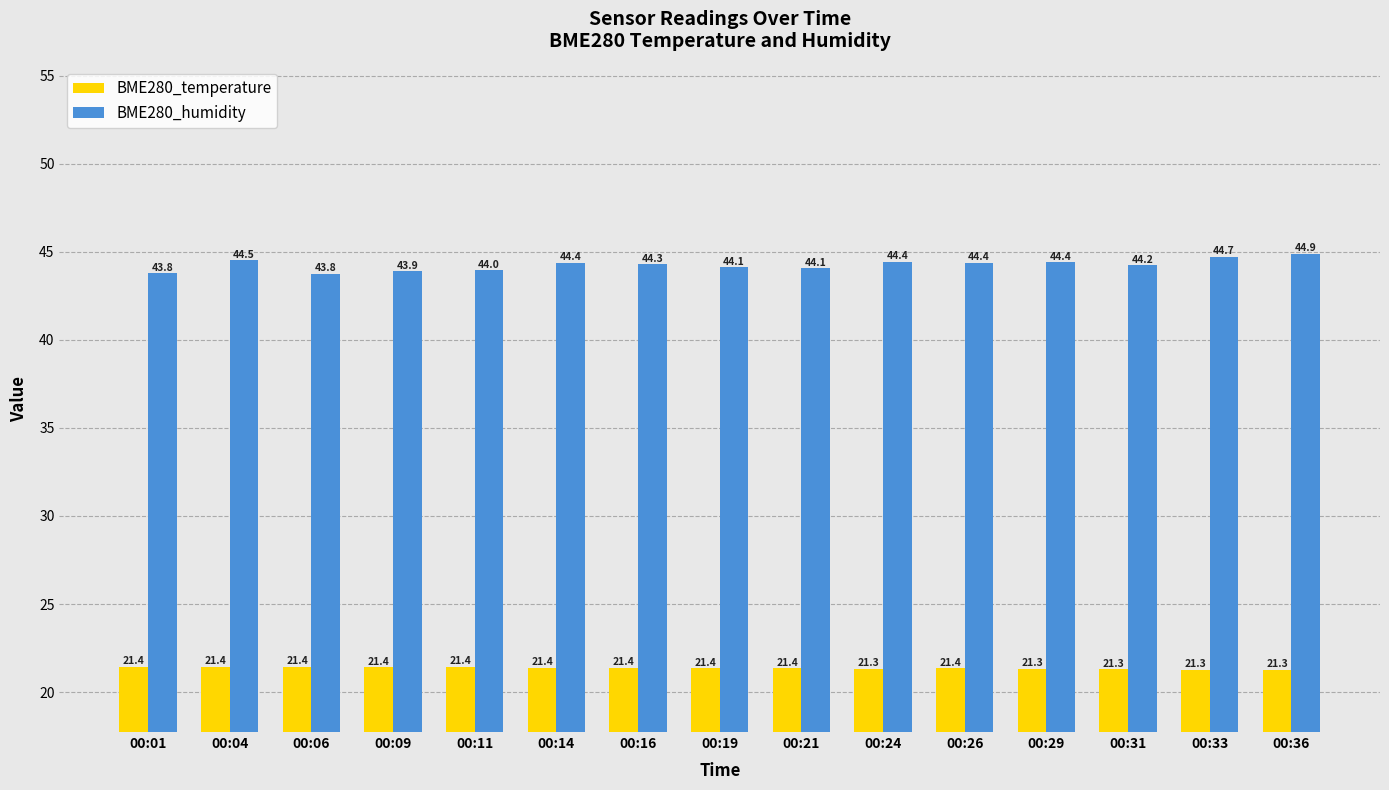

Read the BME280_temperature value at 00:21.

21.4